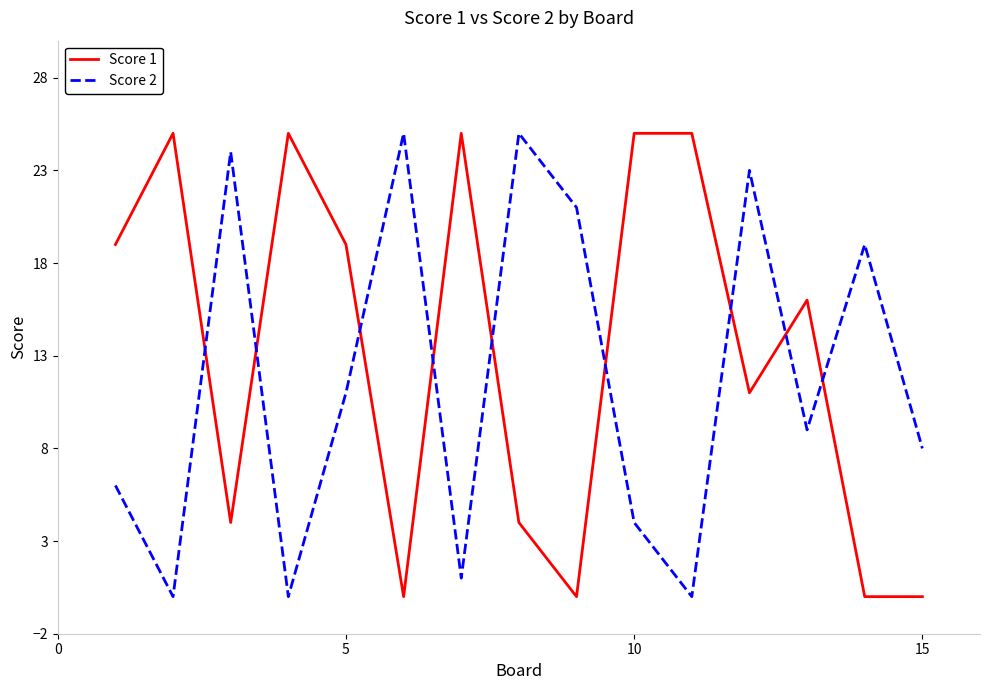

Which series has the largest total across all categories?

Score 1